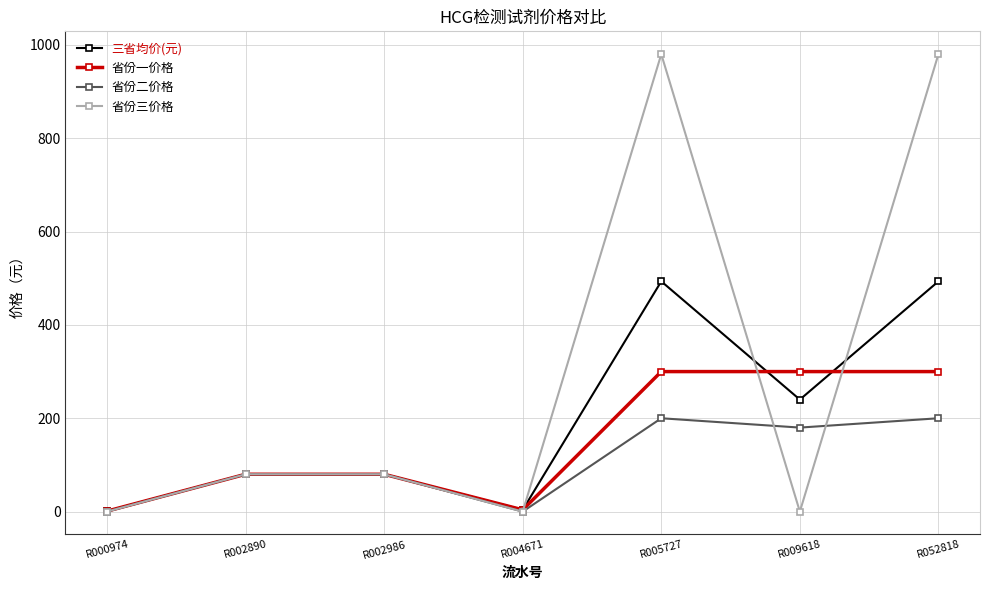

What is the value of the 省份三价格 point at the 3rd from the left?

80.0